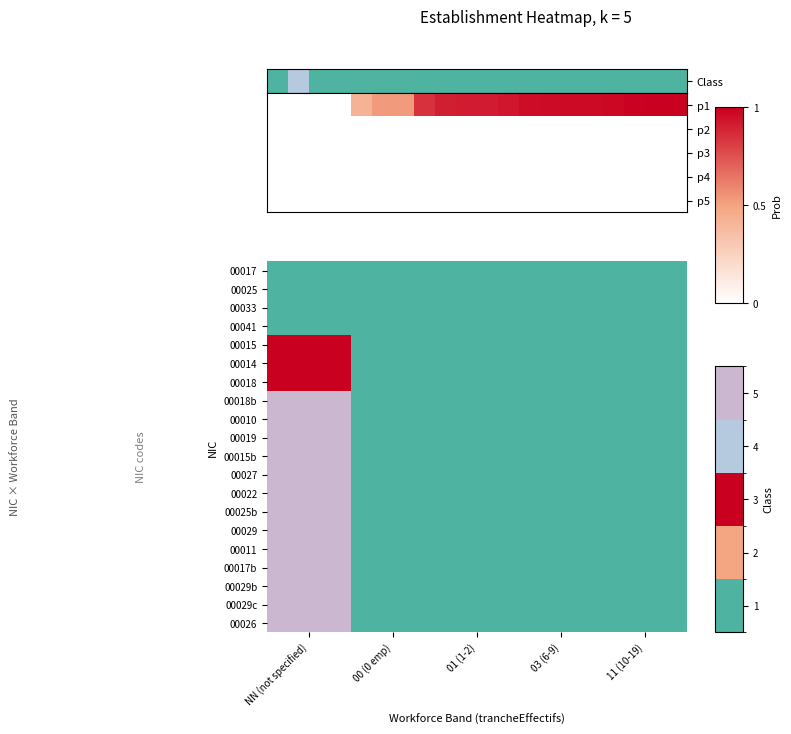

How many data points does each series have?

5